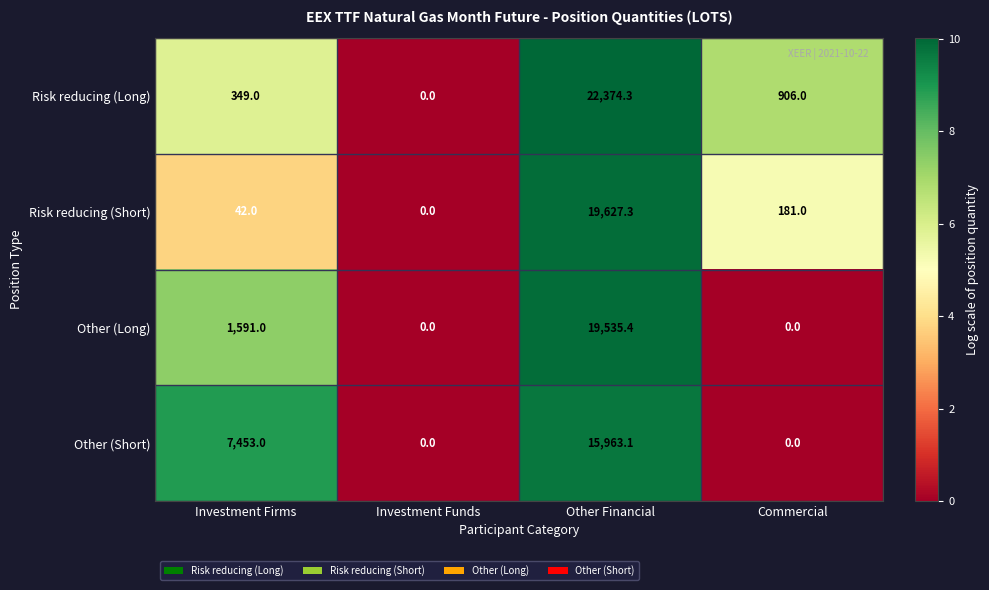

Where is Risk reducing (Short) nearest to the value 9813?

Commercial